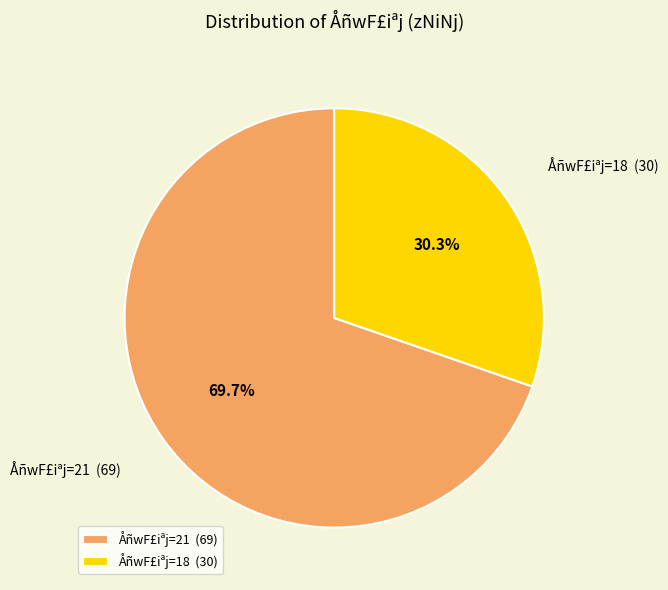

Approximately how many times larger is the value at ÅñwF£iªj=18 compared to ÅñwF£iªj=21?

0.4